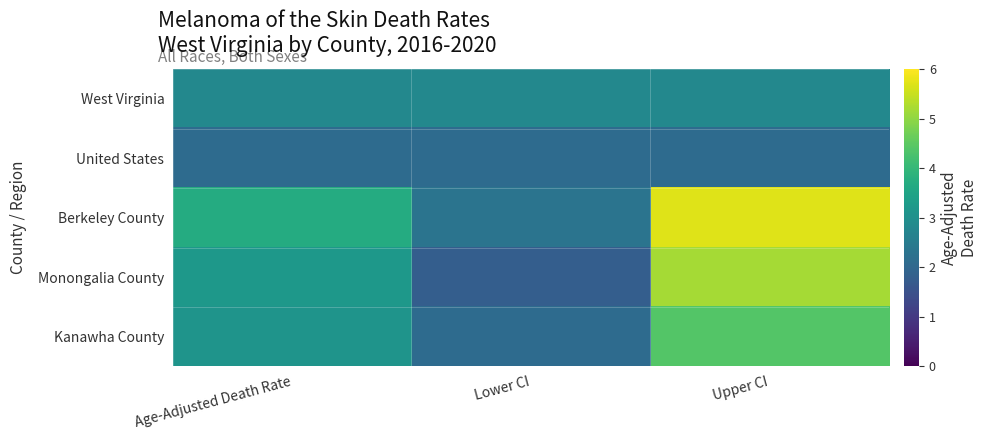

Reading right to left, what are all the values shown in this chart?

West Virginia: Upper CI=2.8	Lower CI=2.8	Age-Adjusted Death Rate=2.8
United States: Upper CI=2.1	Lower CI=2.1	Age-Adjusted Death Rate=2.1
Berkeley County: Upper CI=5.7	Lower CI=2.3	Age-Adjusted Death Rate=3.7
Monongalia County: Upper CI=5.2	Lower CI=1.8	Age-Adjusted Death Rate=3.2
Kanawha County: Upper CI=4.4	Lower CI=2.1	Age-Adjusted Death Rate=3.1